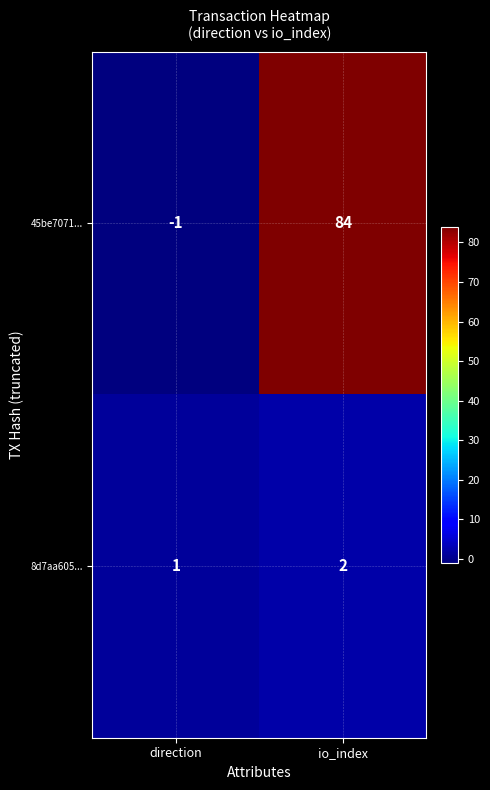

True or false: 45be7071... has a value of -1 at direction.

True